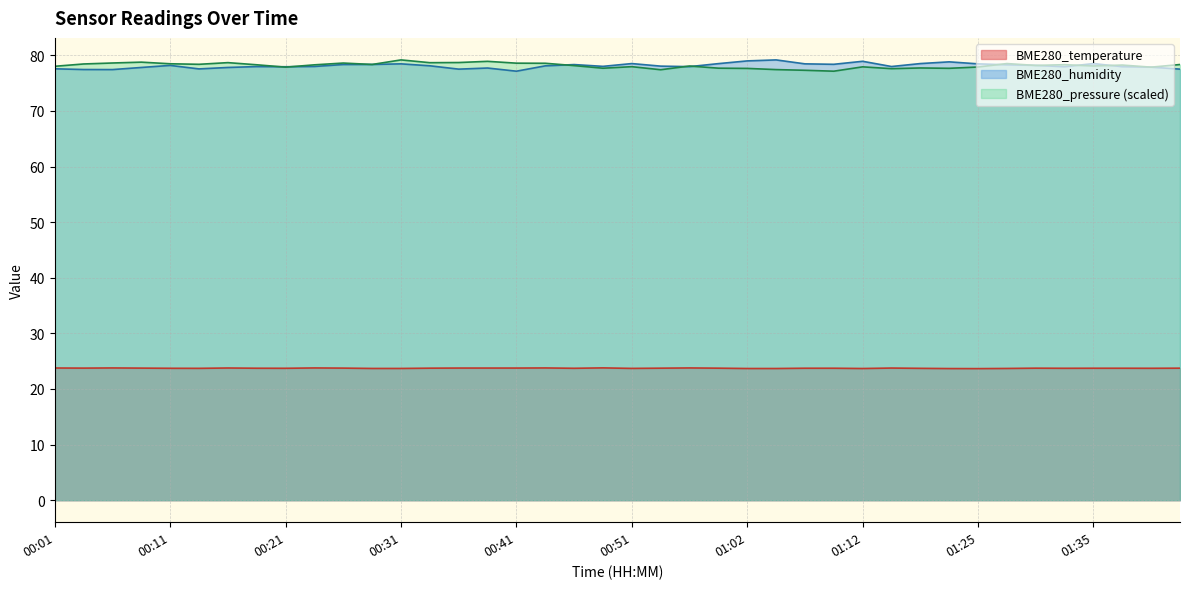

How many data points in BME280_pressure are above 78?

25